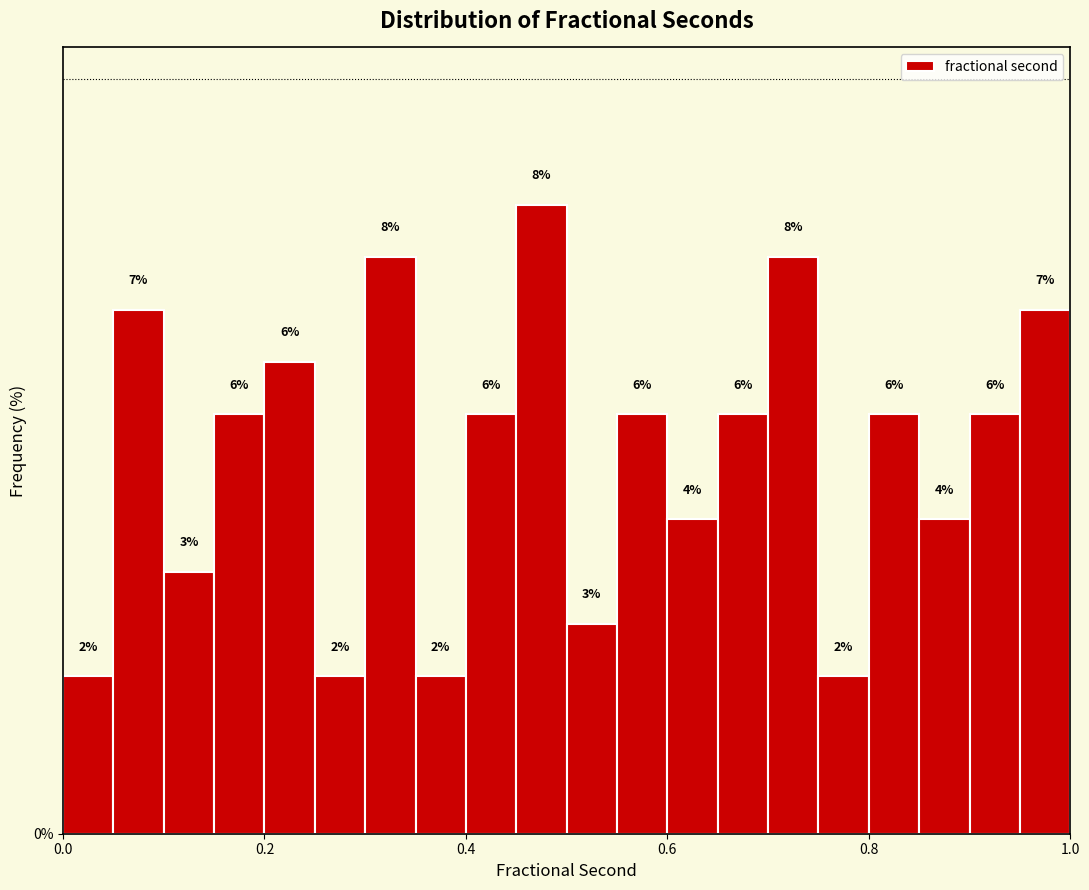

Read against the x-axis, roughly where is the centre of the tallest bar?

0.48